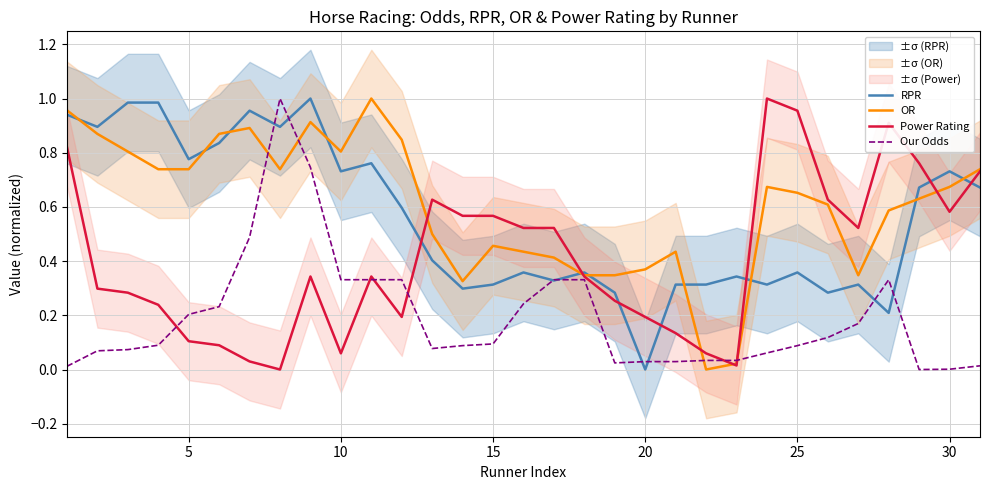

What is the value of the OR point at the 2nd from the left?

0.9